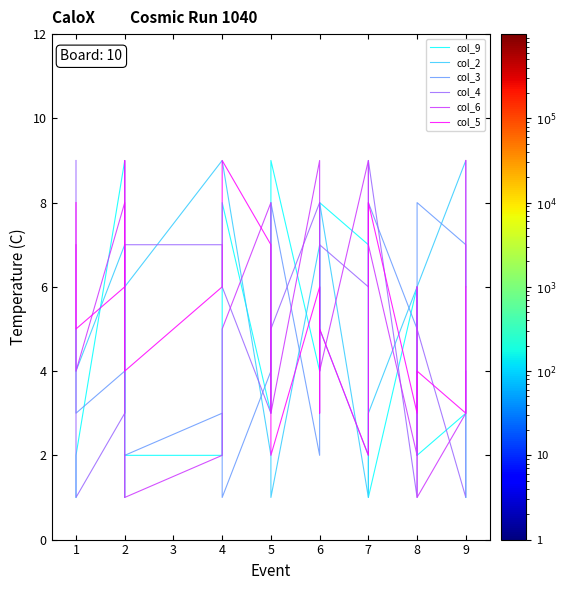

How many data points does each series have?

19